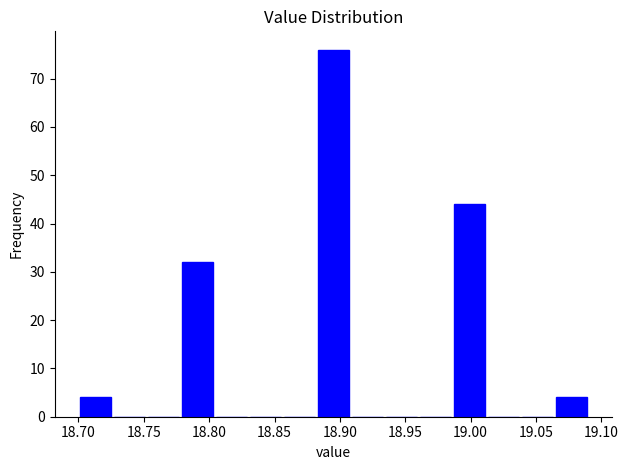

Which range on the x-axis has the tallest bar?

18.882 to 18.908